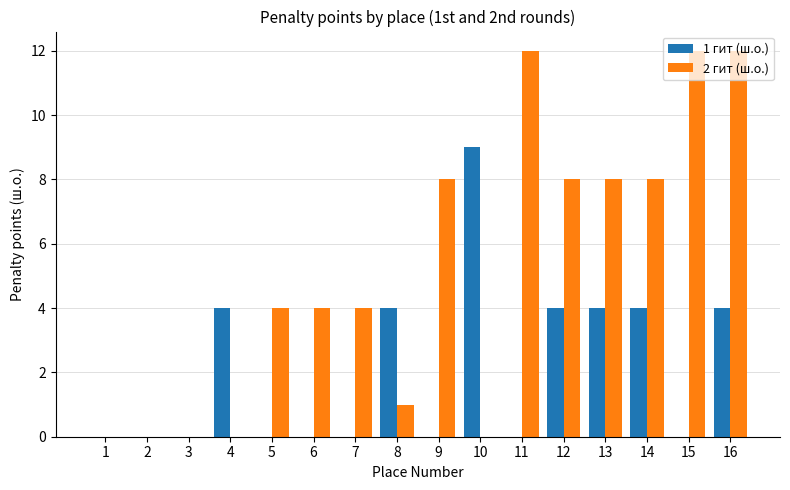

What is the total value across all series at 5?

4